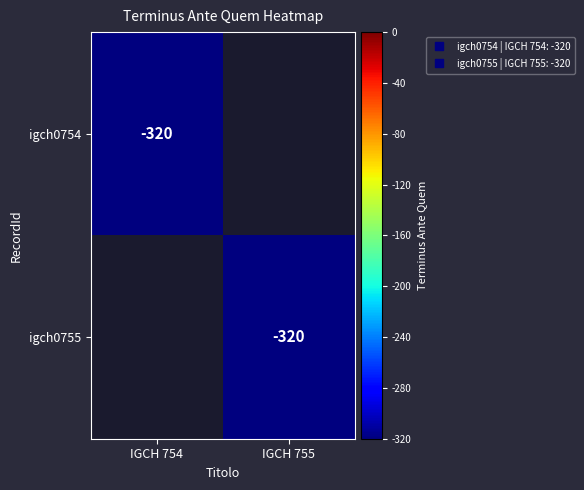

Between IGCH 754 and IGCH 755, which is larger?

IGCH 755